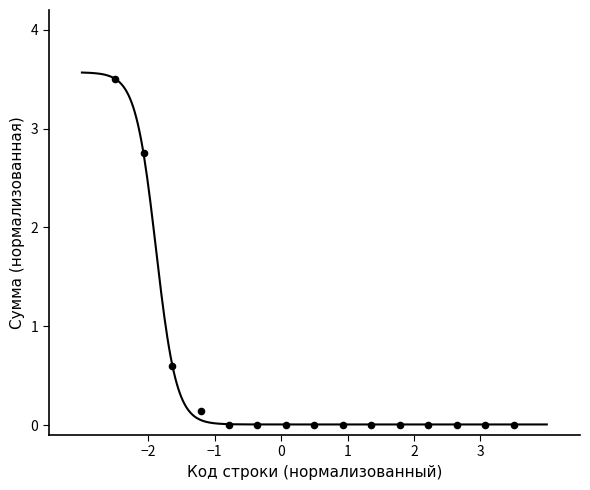

What is the range of X values (max minus min)?

6.0